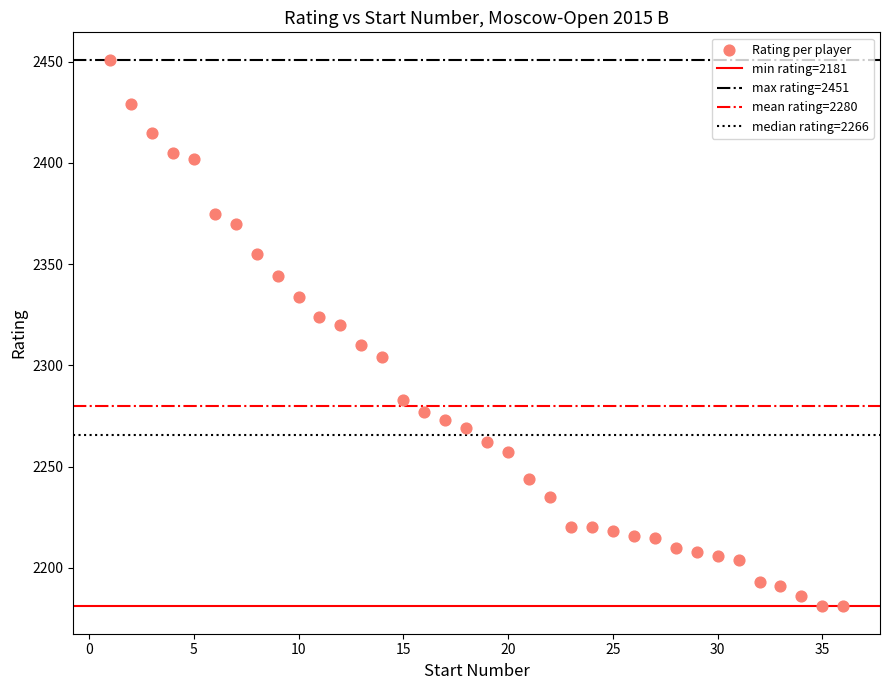

What is the range of Y values (max minus min)?

270